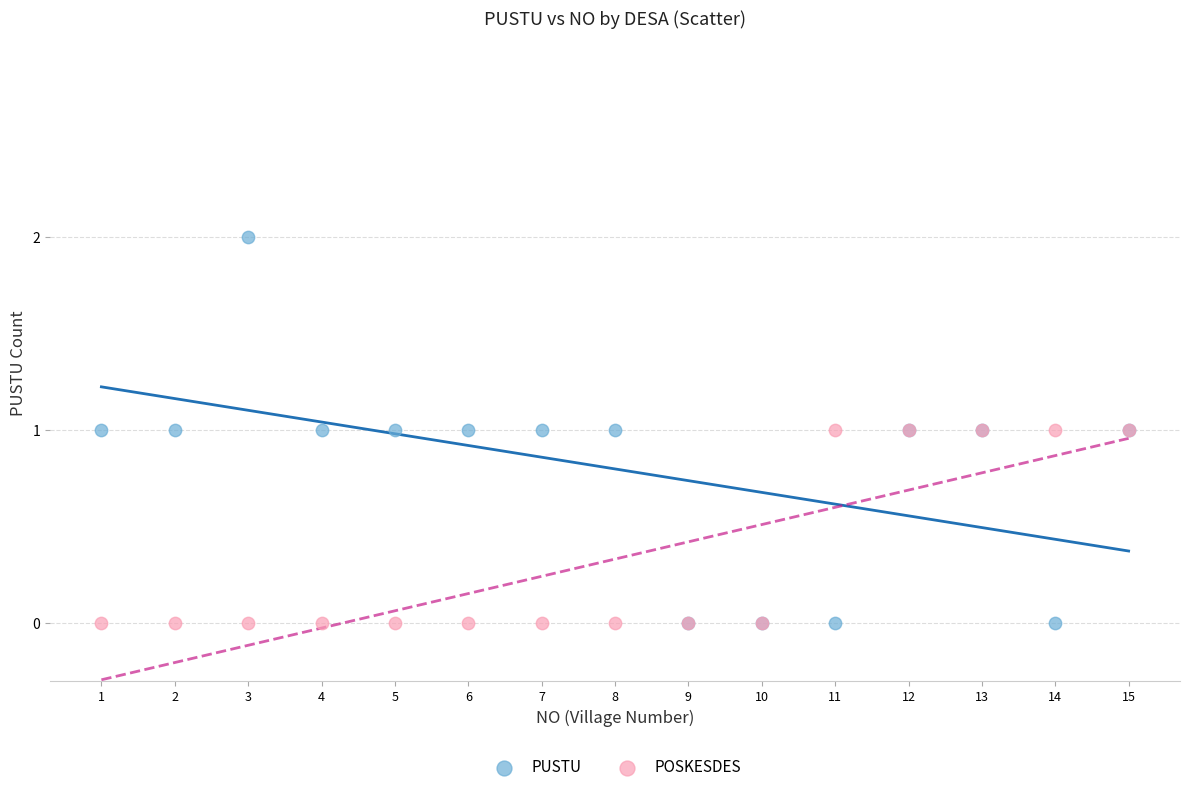

Which series has the widest spread of Y values?

PUSTU